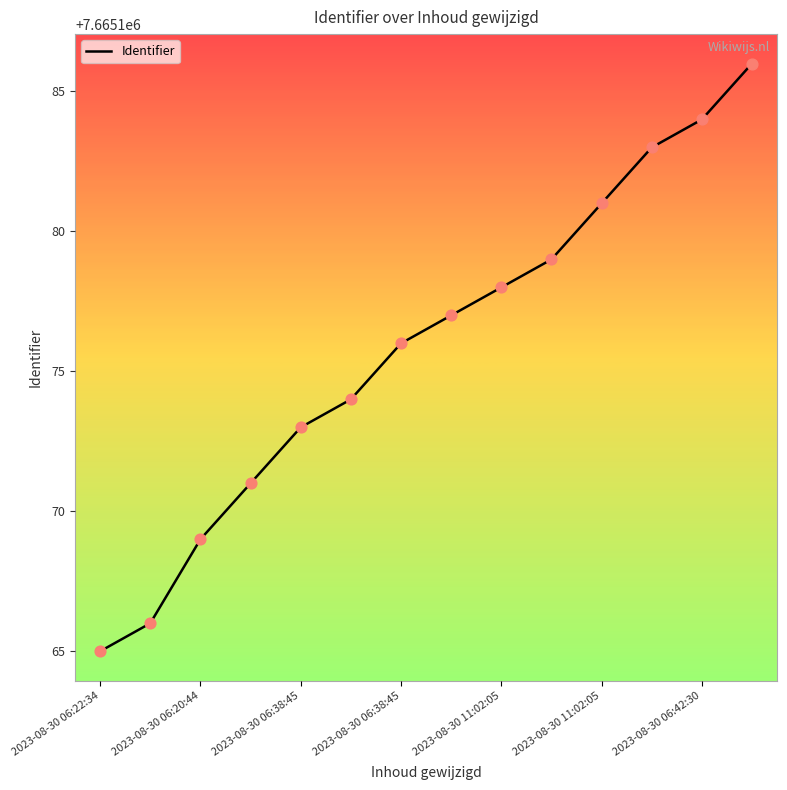

What is the smallest value displayed?

7665165